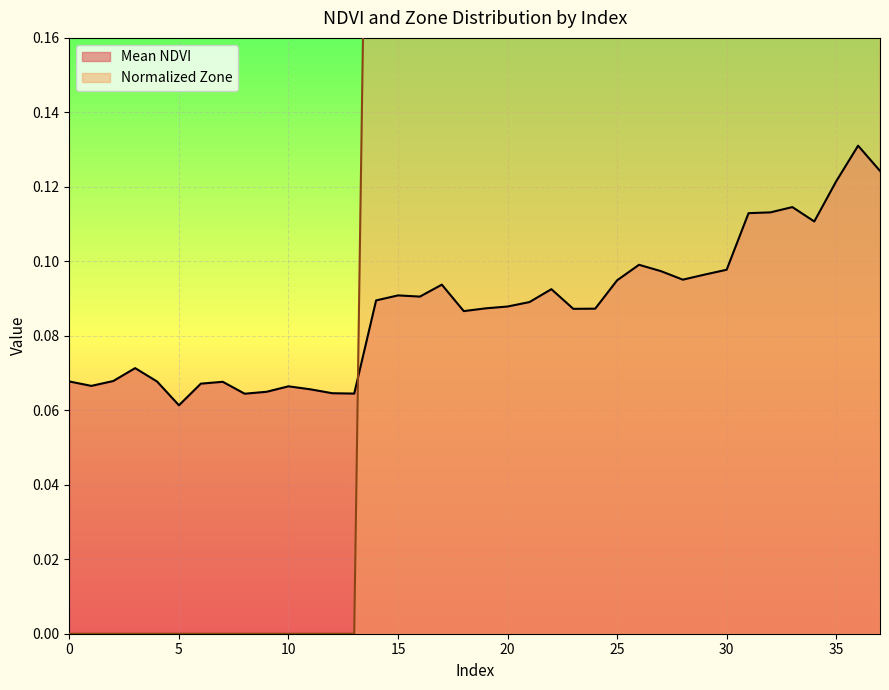

Count the Mean NDVI values in the range 0 to 1.

38